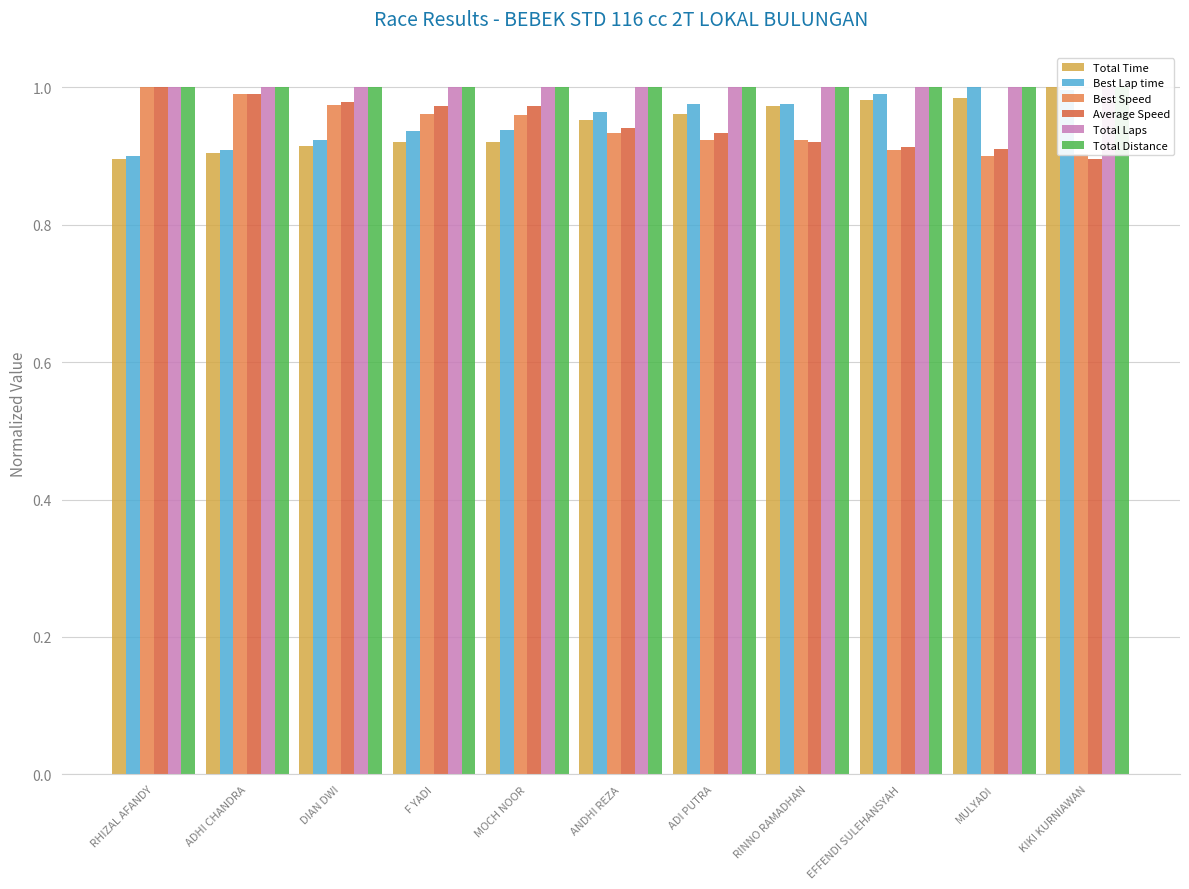

Which series has the largest total across all categories?

Total Laps